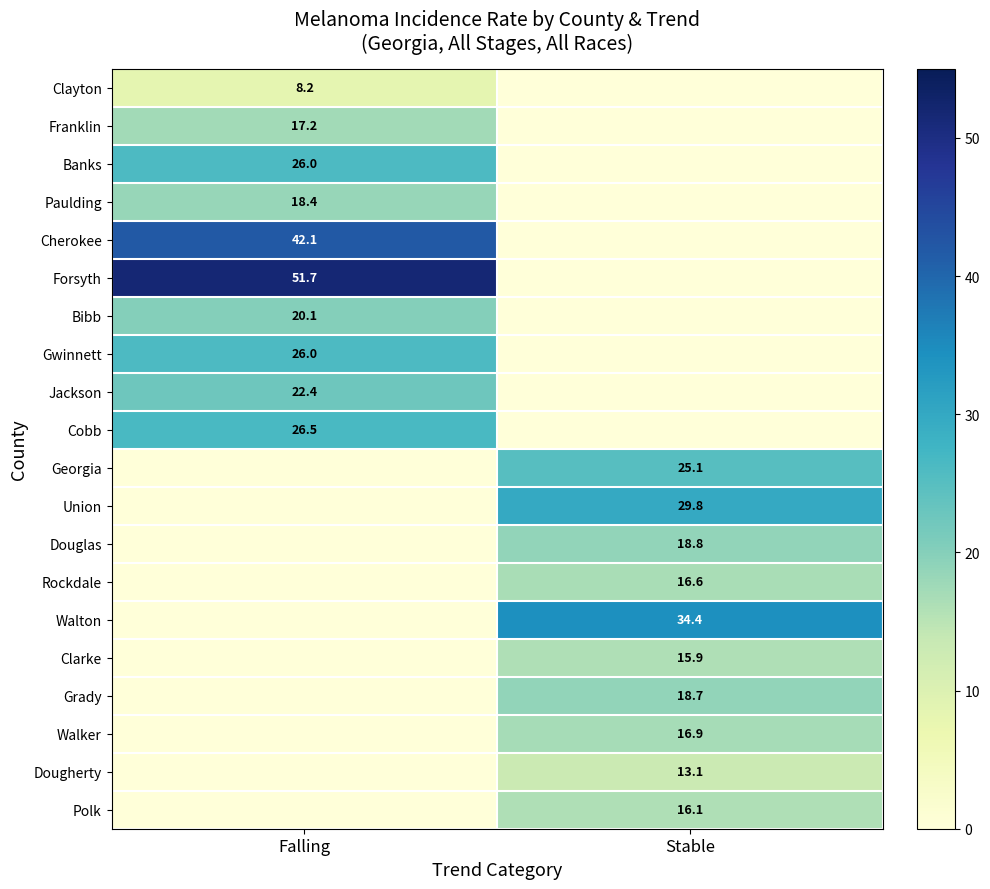

What is the total value across all series at Stable?

205.4